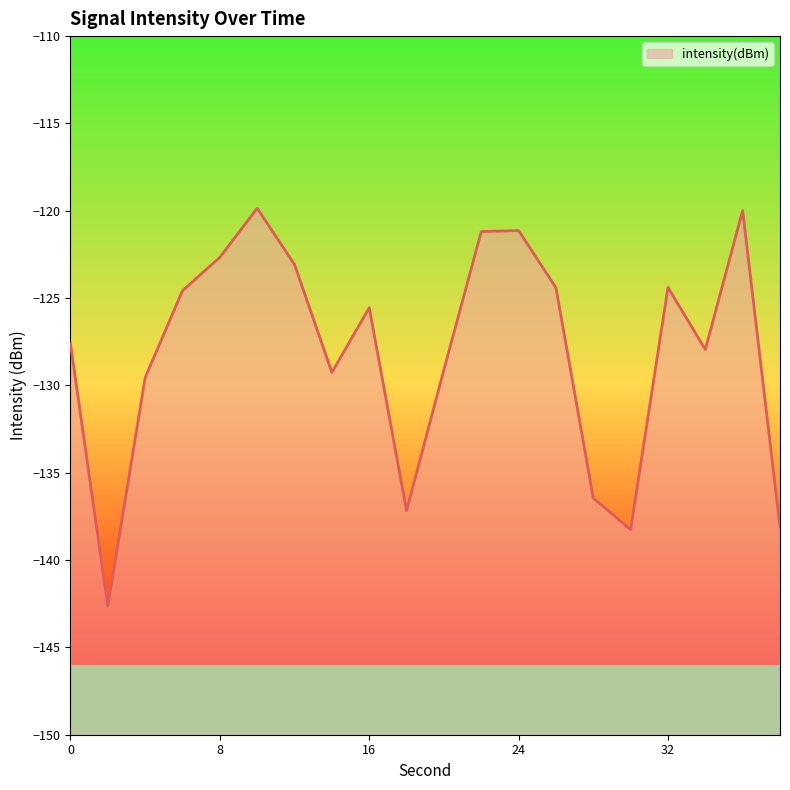

Where does the data first go above -125?

6